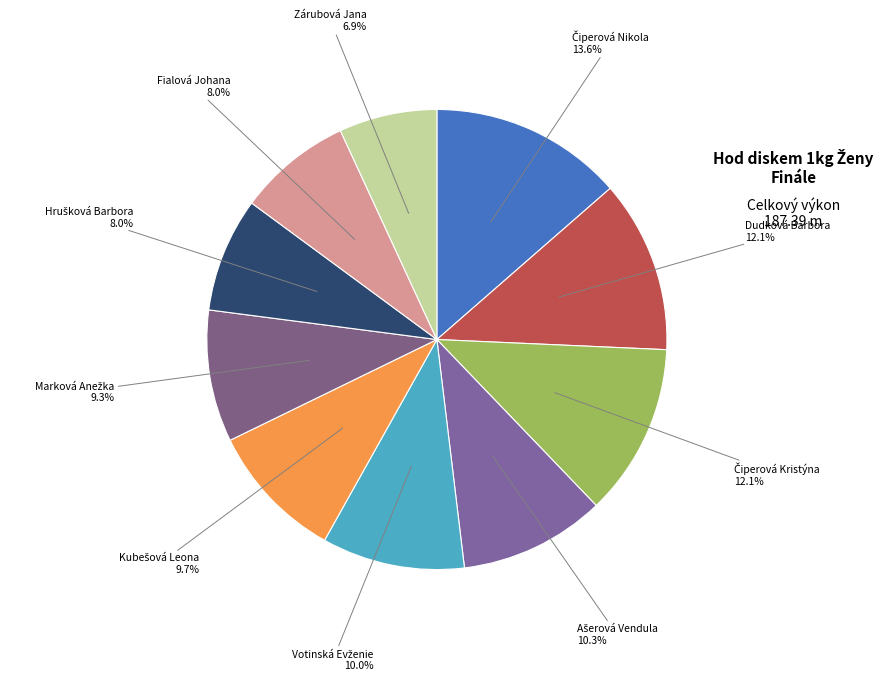

How many slices are in this pie chart?

10